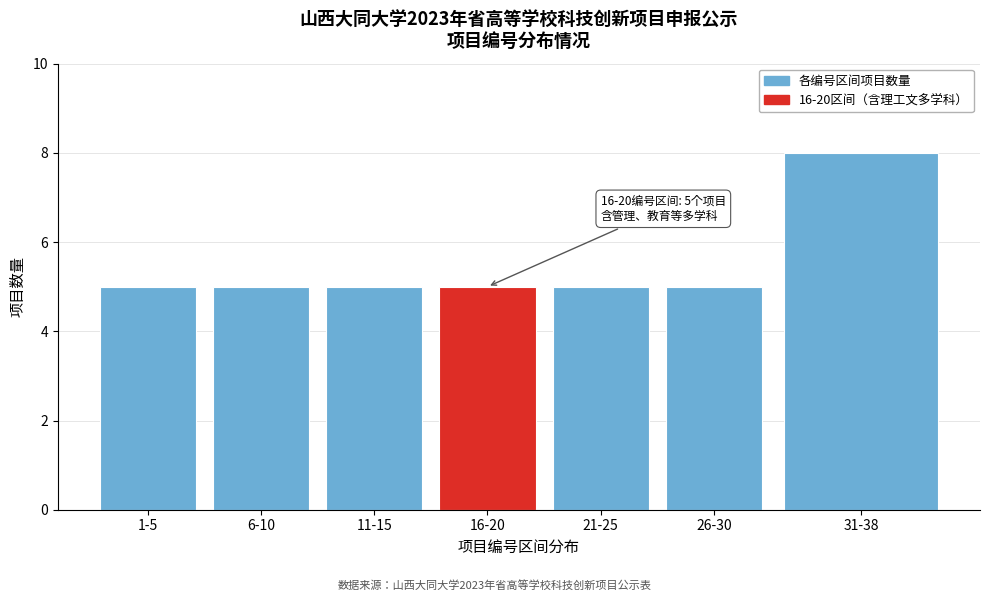

Reading right to left, extract all data points from this chart.

31-38=8	26-30=5	21-25=5	16-20=5	11-15=5	6-10=5	1-5=5